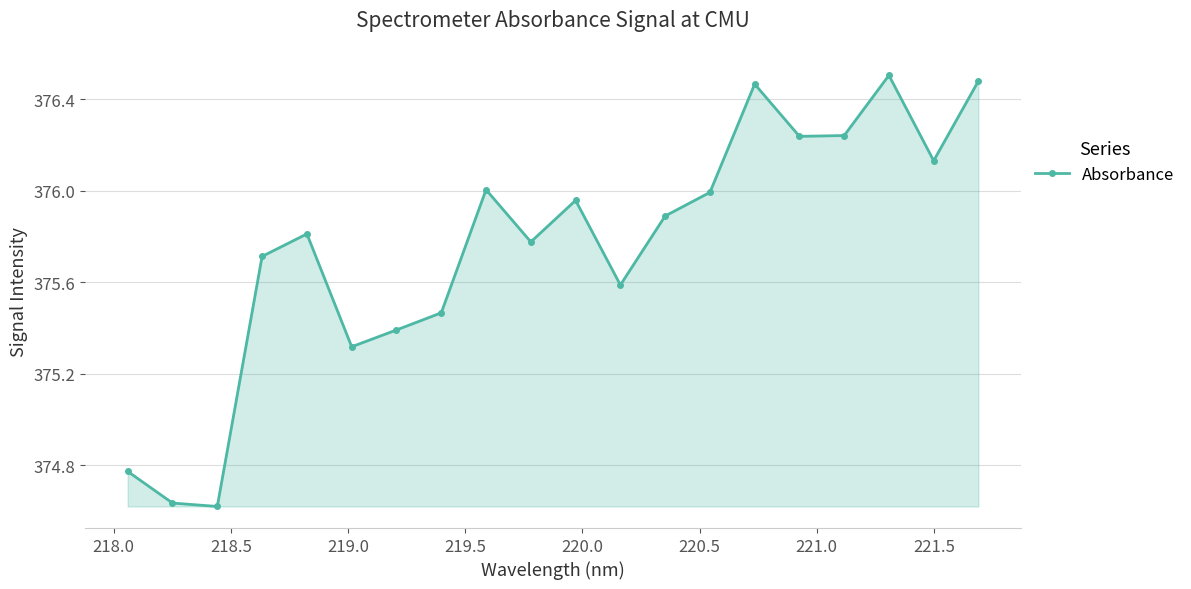

True or false: there are more than 2 points higher than both neighbors.

True